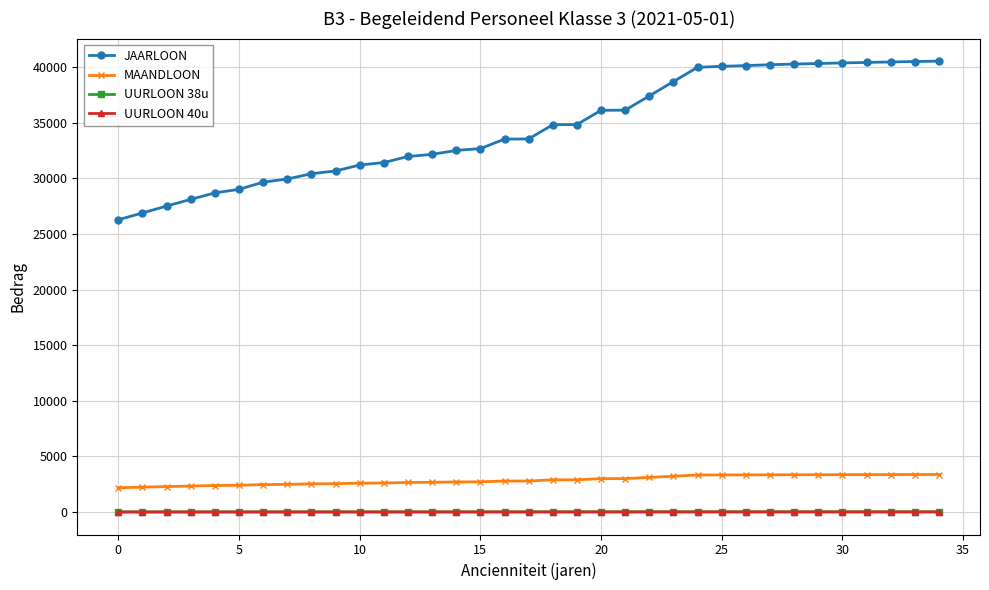

True or false: UURLOON 40u and JAARLOON cross at least once.

False